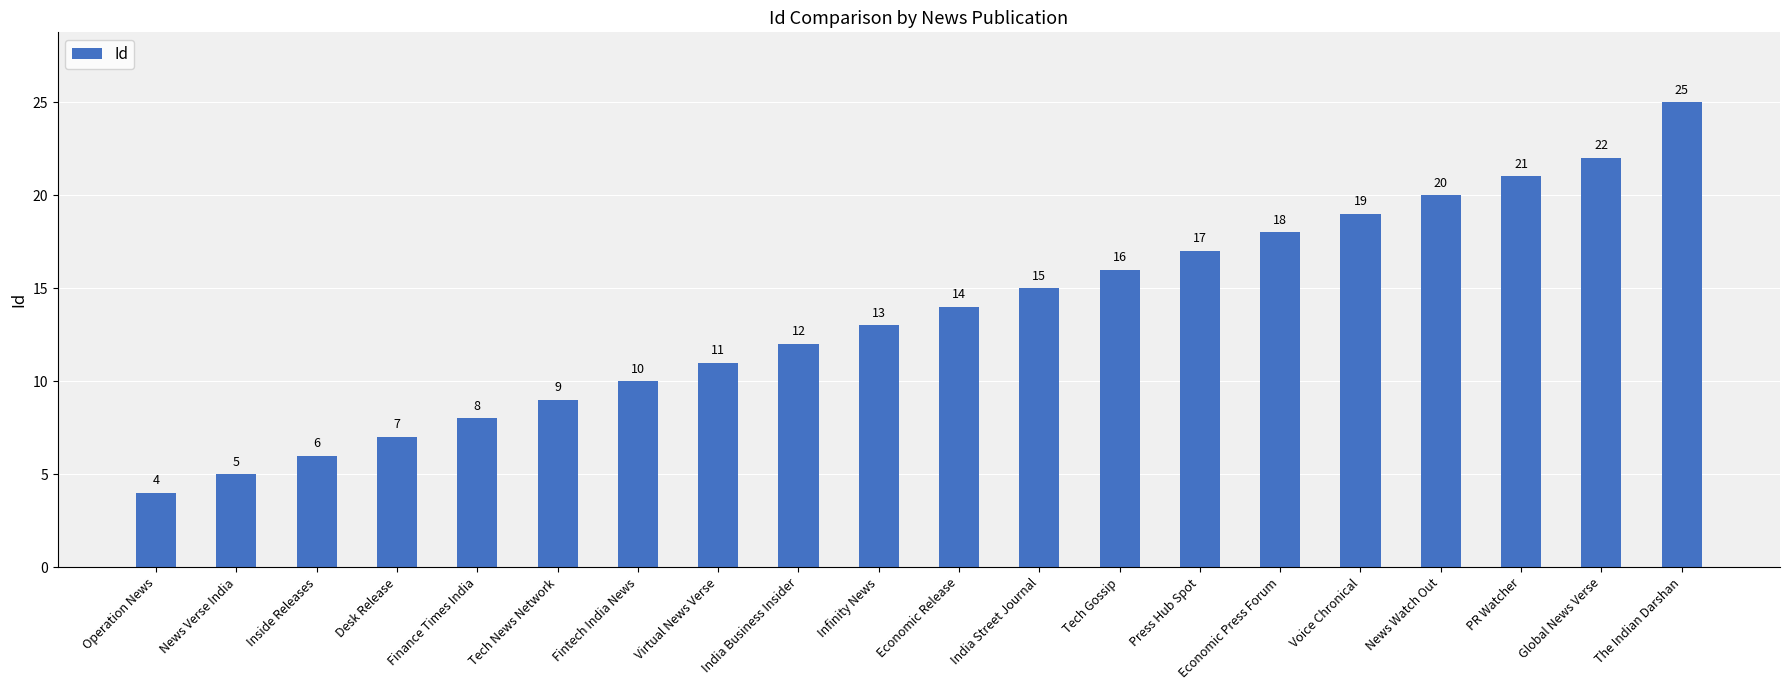

Reading left to right, transcribe all the data shown in this chart.

Operation News=4	News Verse India=5	Inside Releases=6	Desk Release=7	Finance Times India=8	Tech News Network=9	Fintech India News=10	Virtual News Verse=11	India Business Insider=12	Infinity News=13	Economic Release=14	India Street Journal=15	Tech Gossip=16	Press Hub Spot=17	Economic Press Forum=18	Voice Chronical=19	News Watch Out=20	PR Watcher=21	Global News Verse=22	The Indian Darshan=25